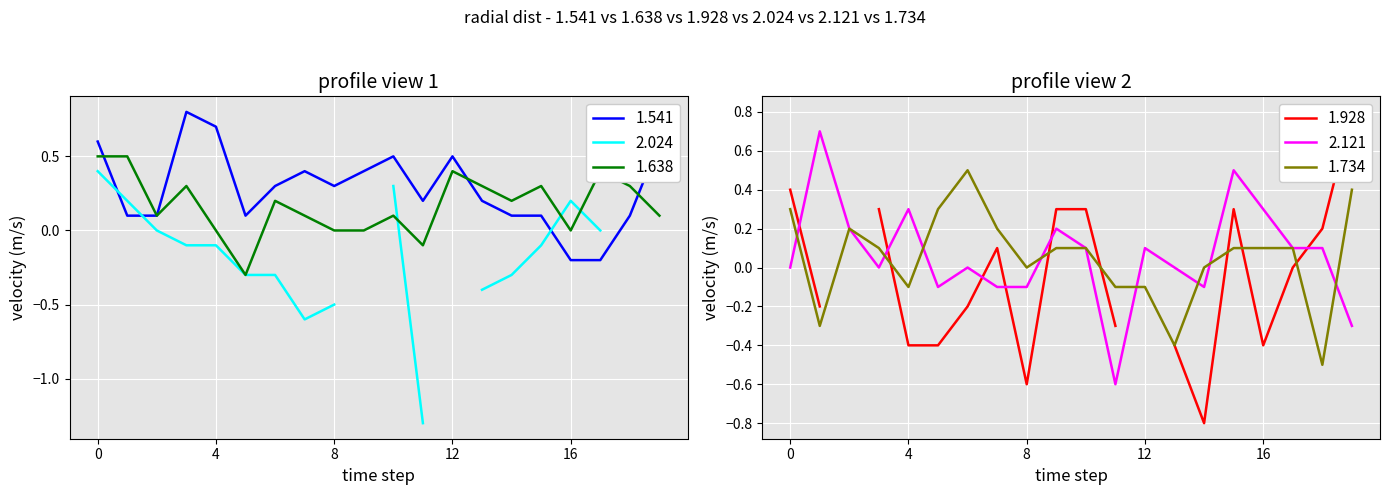

At how many categories does at least one series exceed 0?

20